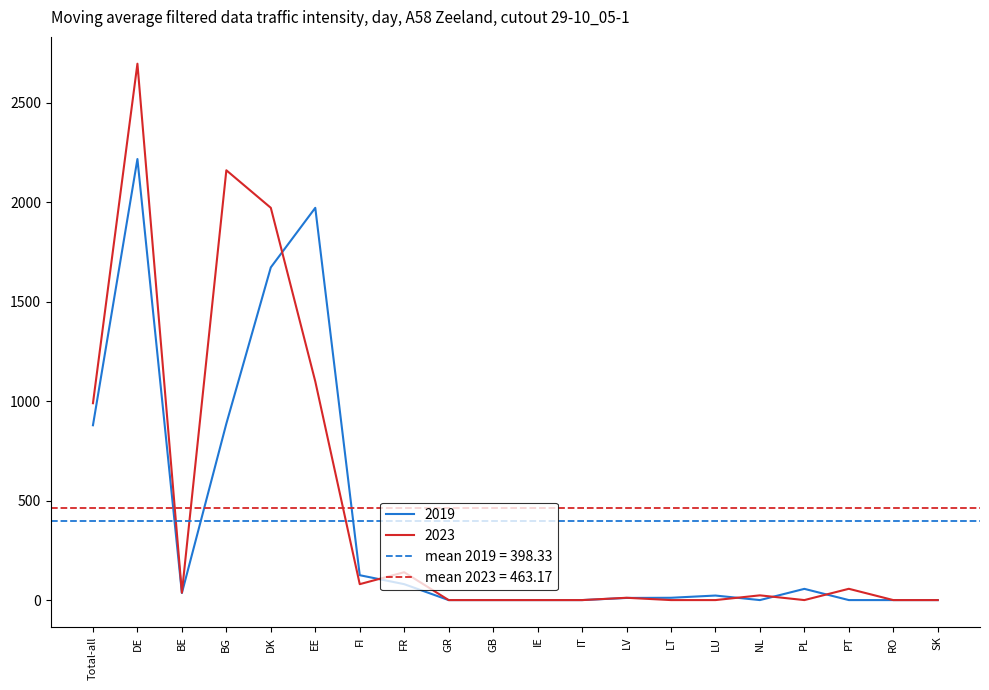

Rank the series at BE from highest to lowest value.

2023, 2019